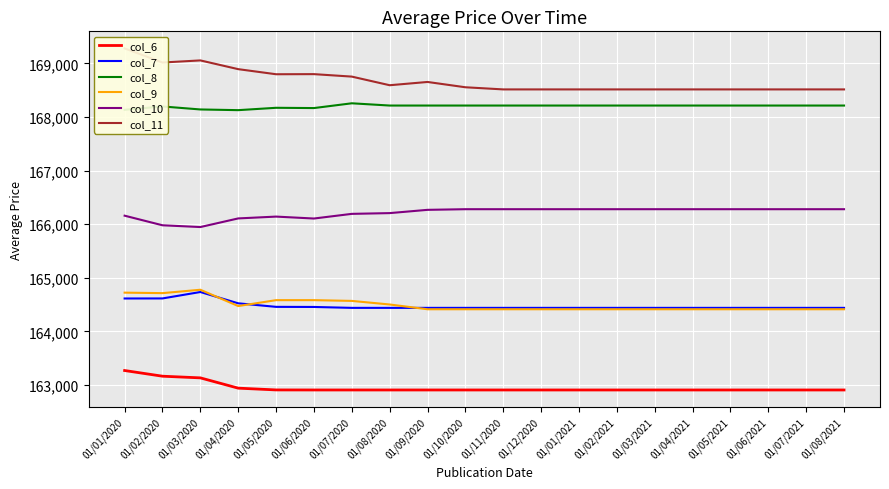

What is the spread (max minus min) of values at 01/06/2021?

5608